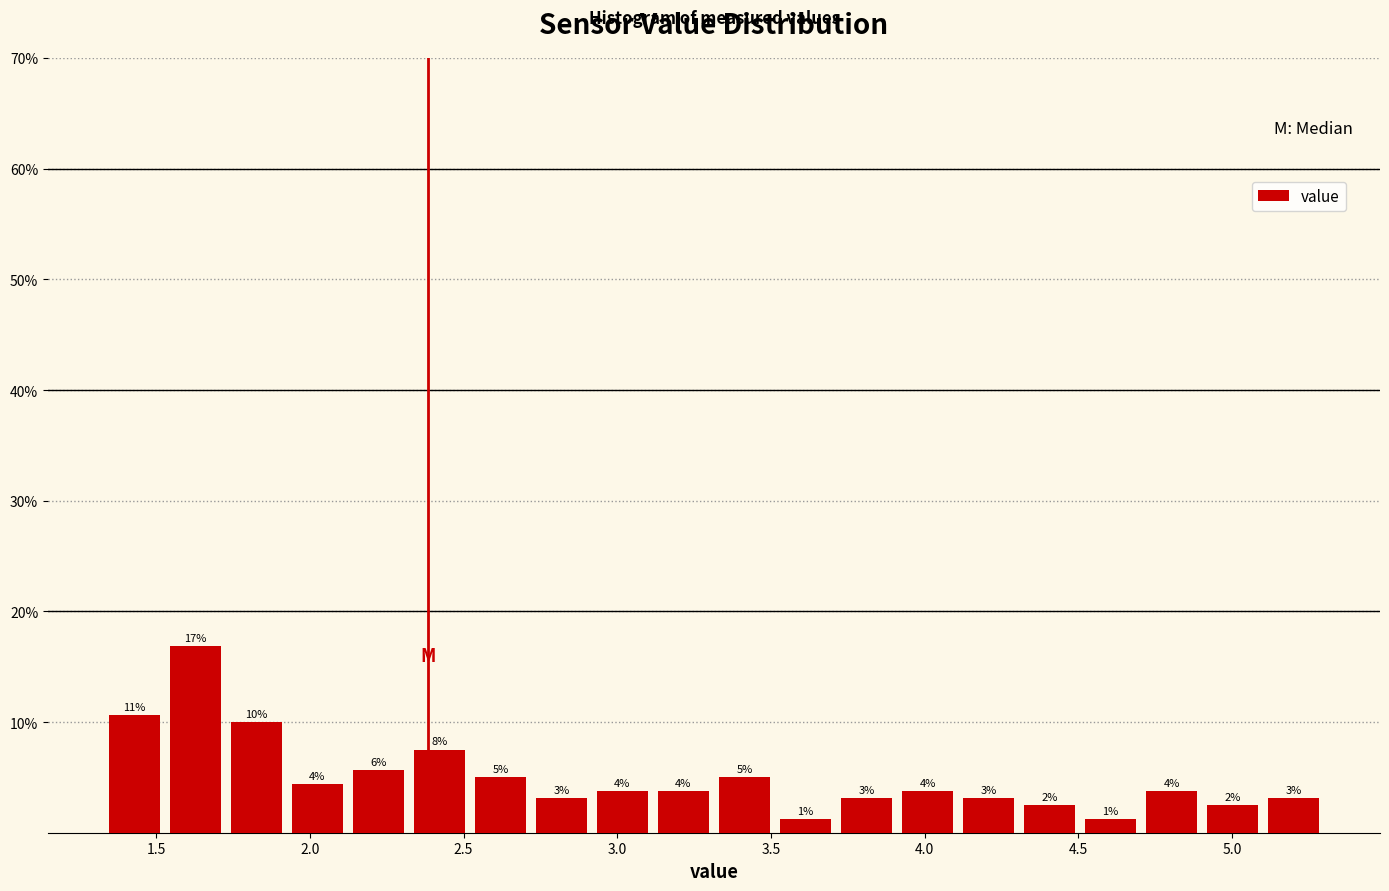

Read against the x-axis, roughly where is the centre of the tallest bar?

1.65